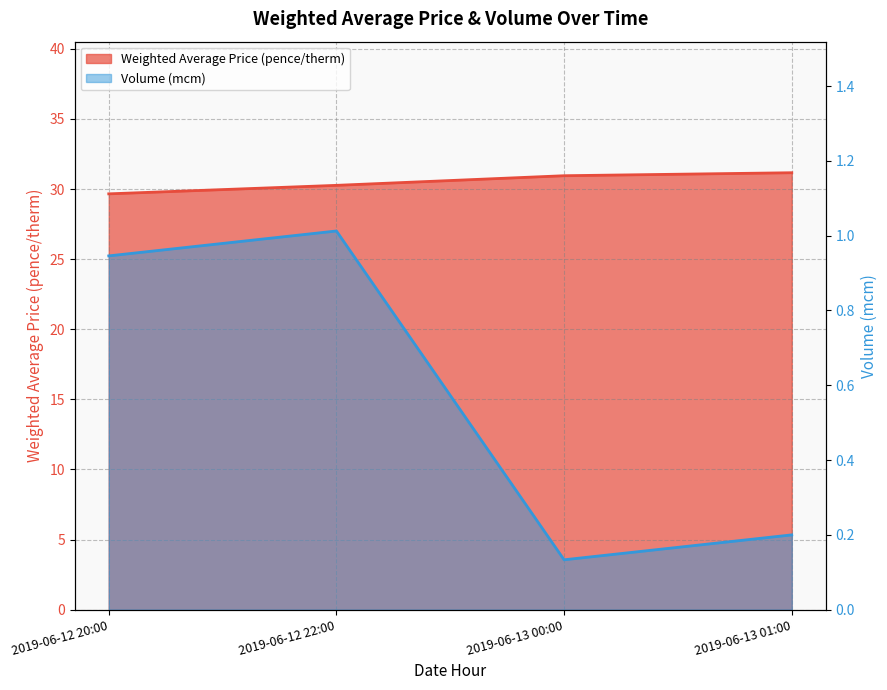

What is the label of the 4th point from the left?

2019-06-13 01:00